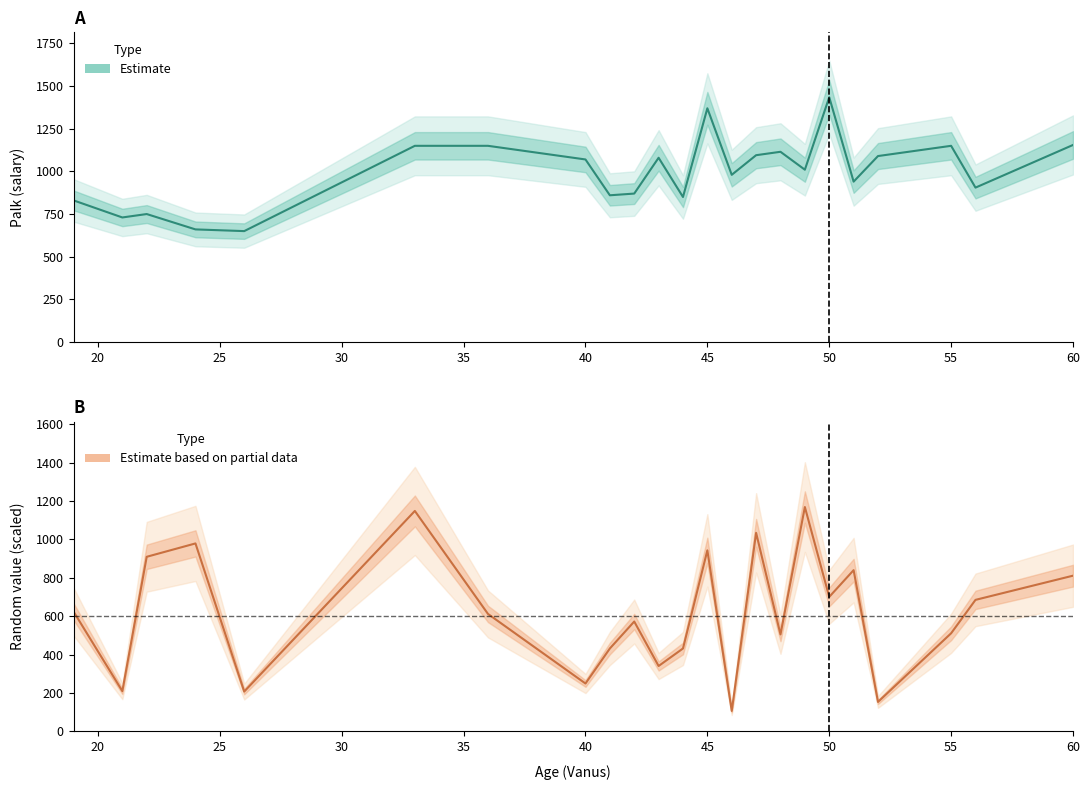

Does the chart display data point markers on the line(s)?

No